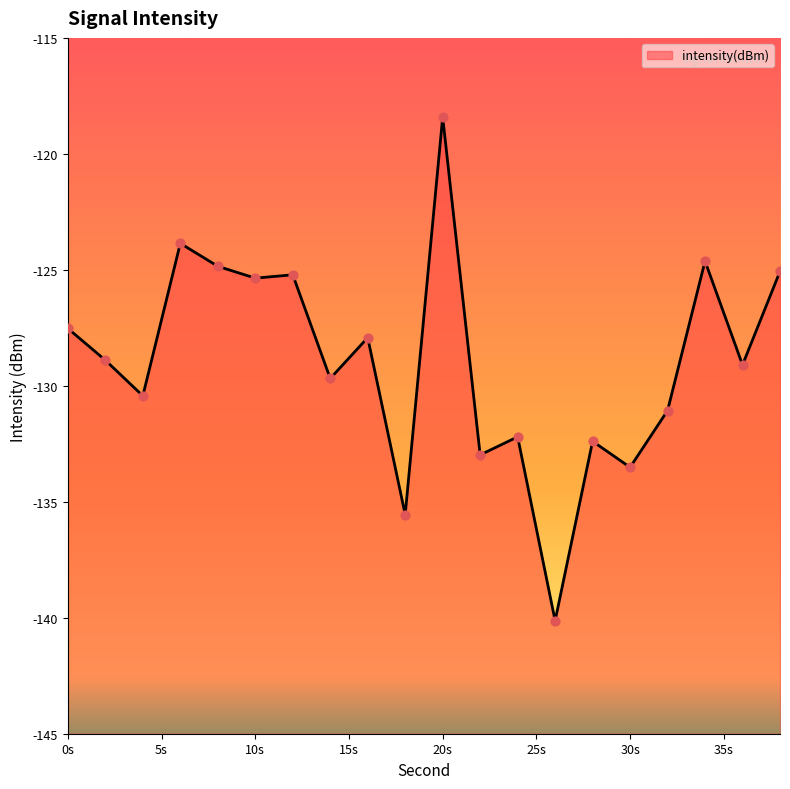

What is the change in value from 26 to 36?

+11.0